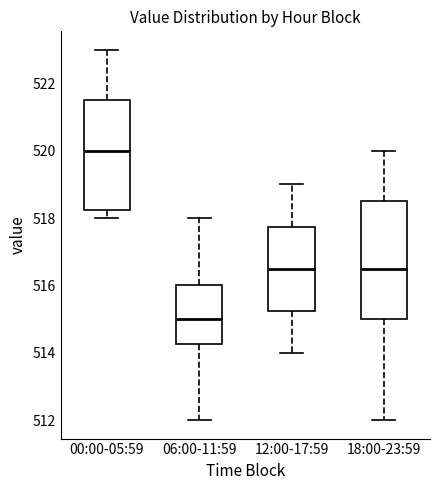

Reading left to right, read every box against the y-axis: the position of its median line, the range the box covers, and the ends of its whiskers. The values are not printed on the chart, so give them approximately, as read against the axis.

00:00-05:59: median 520.0, box 518.2 to 521.6, whiskers 518.0 to 523.0
06:00-11:59: median 515.0, box 514.2 to 516.0, whiskers 512.0 to 518.0
12:00-17:59: median 516.6, box 515.2 to 517.8, whiskers 514.0 to 519.0
18:00-23:59: median 516.6, box 515.0 to 518.6, whiskers 512.0 to 520.0